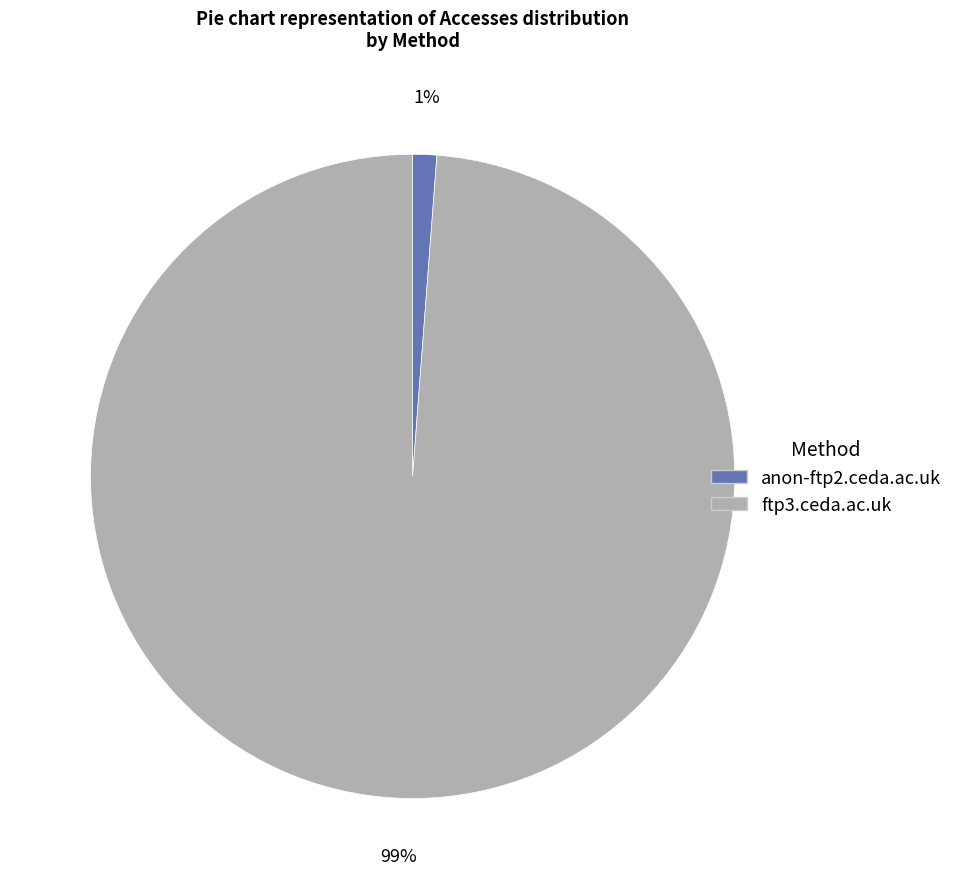

Between ftp3.ceda.ac.uk and anon-ftp2.ceda.ac.uk, which is larger?

ftp3.ceda.ac.uk